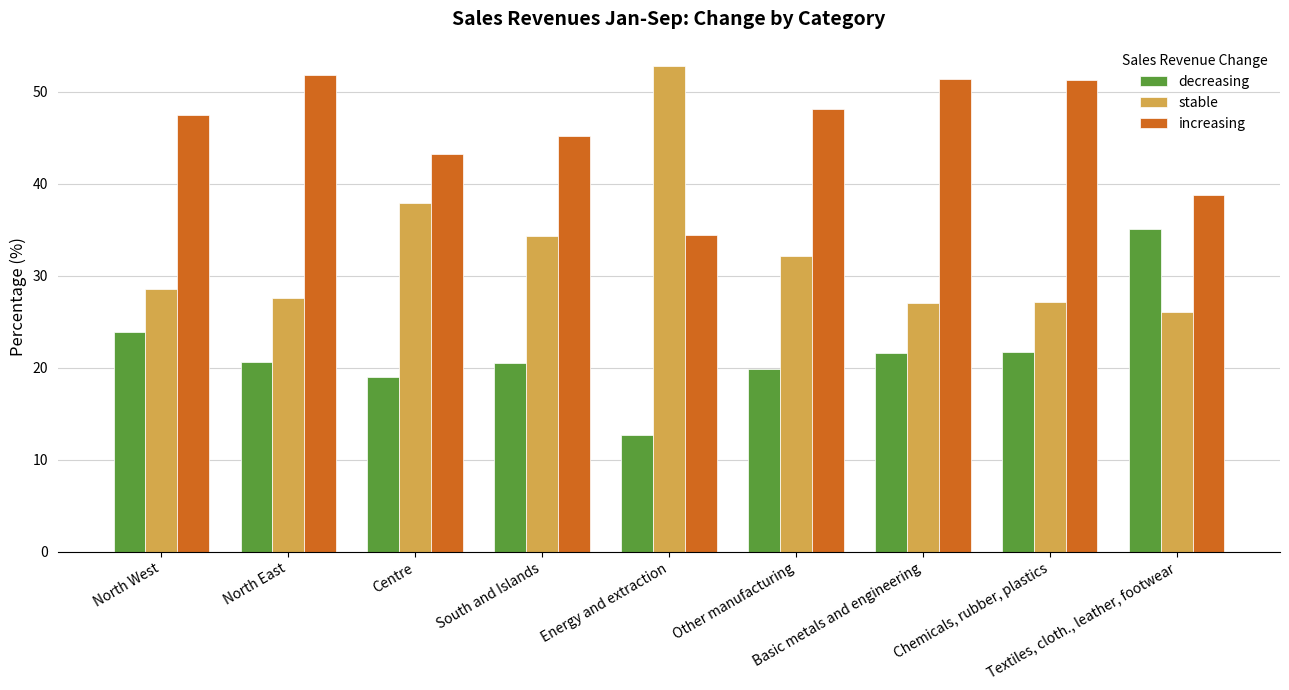

Rank the series by their maximum value, from highest to lowest.

stable, increasing, decreasing